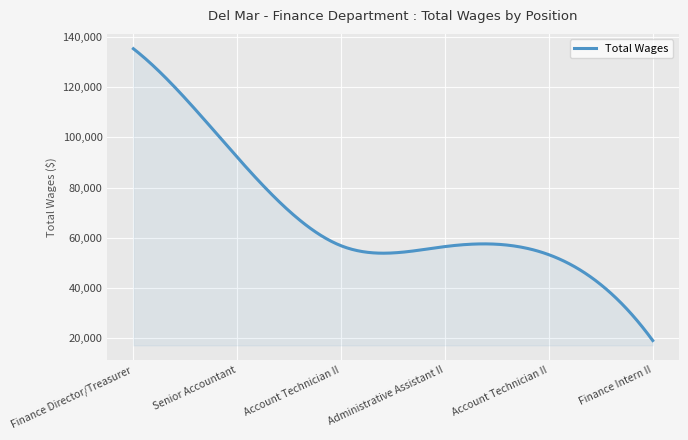

What is the difference between the maximum and minimum values?

116225.0